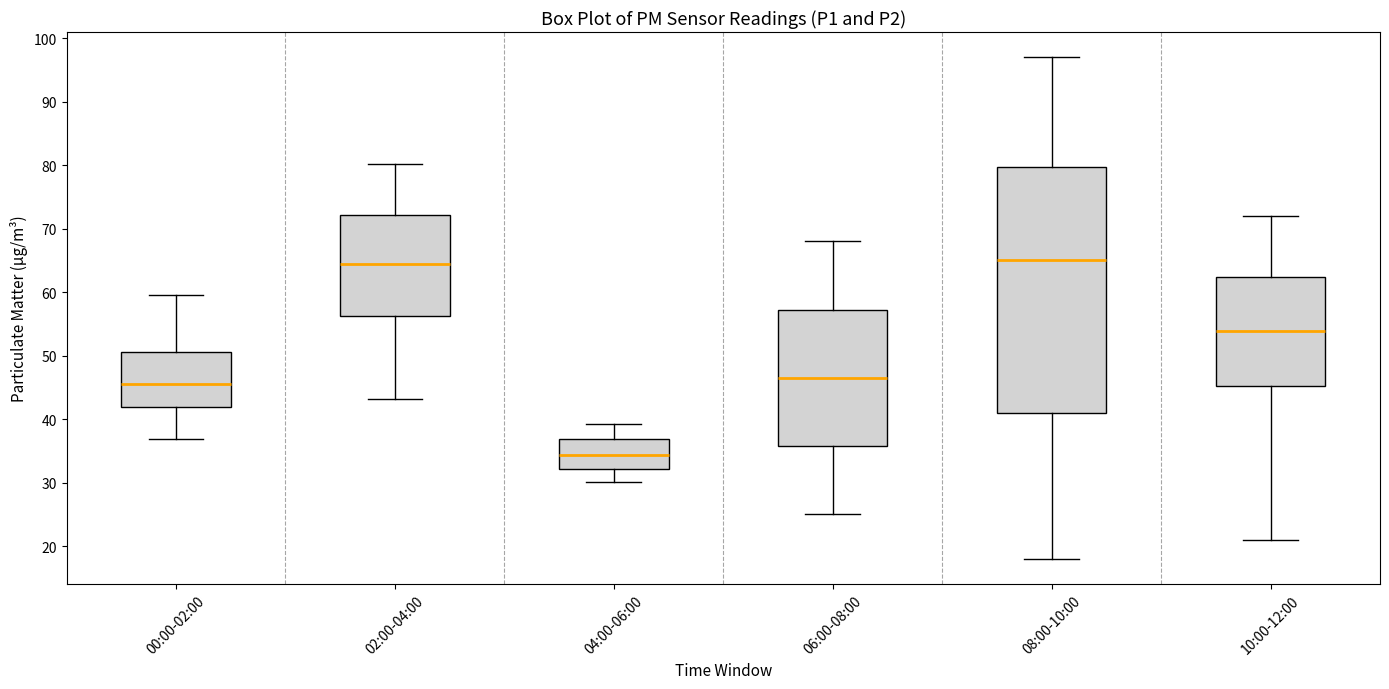

Reading left to right, transcribe this box plot: for each box, give where its median line is, the range the box spans, and where its two whiskers end, as read against the y-axis. The values are not printed on the chart, so give them approximately, as read against the axis.

00:00-02:00: median 46, box 42 to 51, whiskers 37 to 60
02:00-04:00: median 65, box 56 to 72, whiskers 43 to 80
04:00-06:00: median 34, box 32 to 37, whiskers 30 to 39
06:00-08:00: median 47, box 36 to 57, whiskers 25 to 68
08:00-10:00: median 65, box 41 to 80, whiskers 18 to 97
10:00-12:00: median 54, box 45 to 62, whiskers 21 to 72